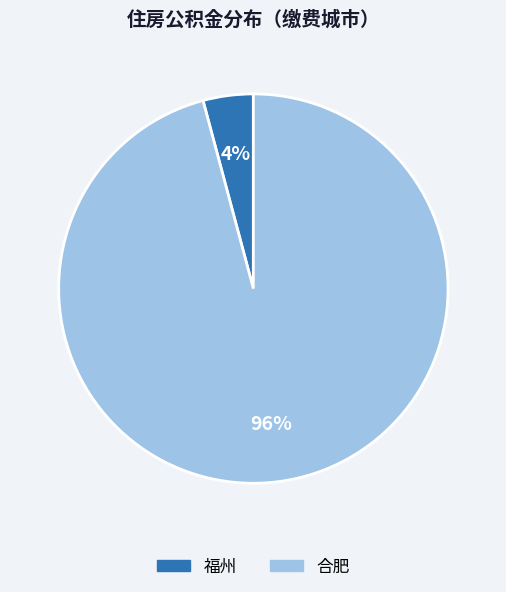

Is there any slice that represents more than half of the pie?

Yes